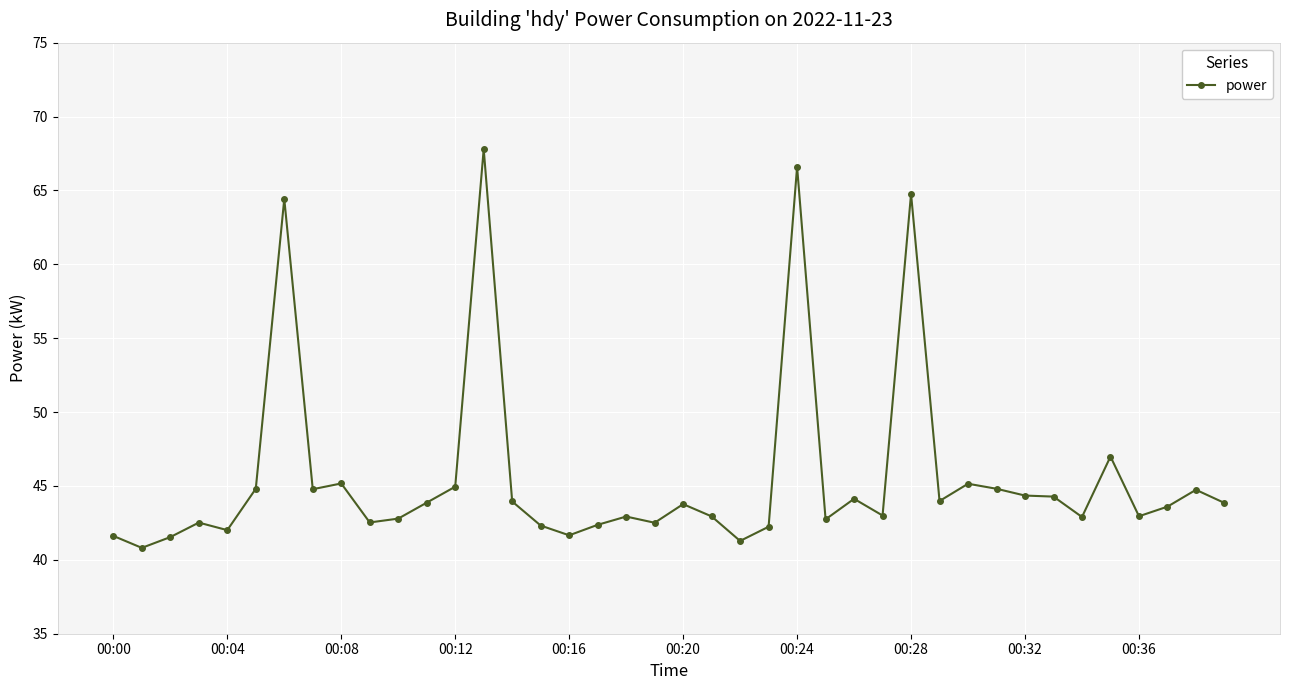

What is the value of the 26th point from the left?

42.7